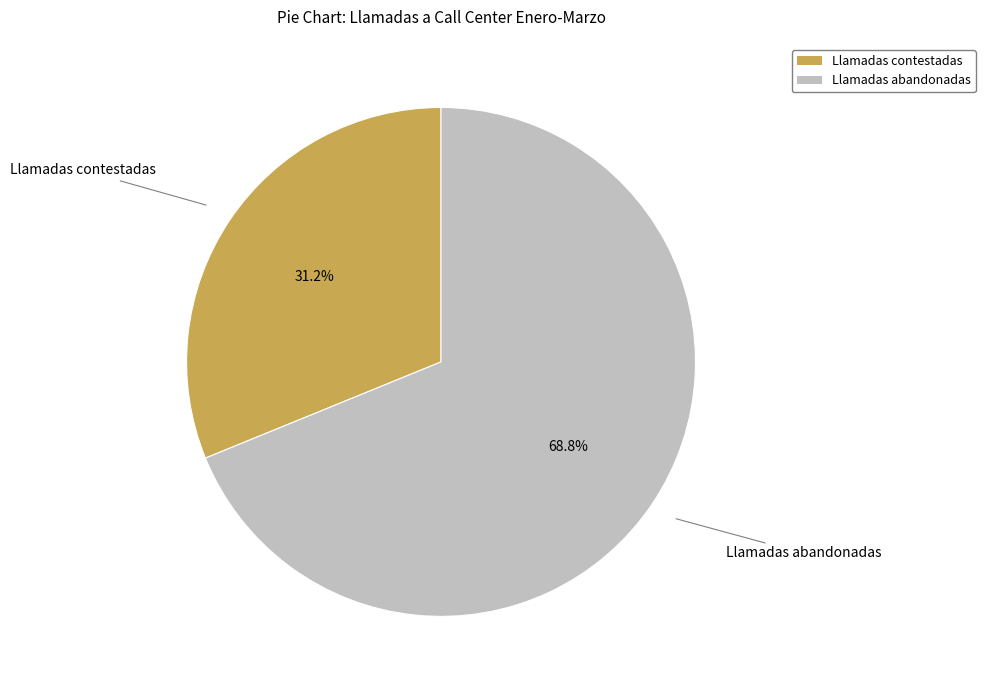

Does Llamadas contestadas account for over 50% of the chart?

No